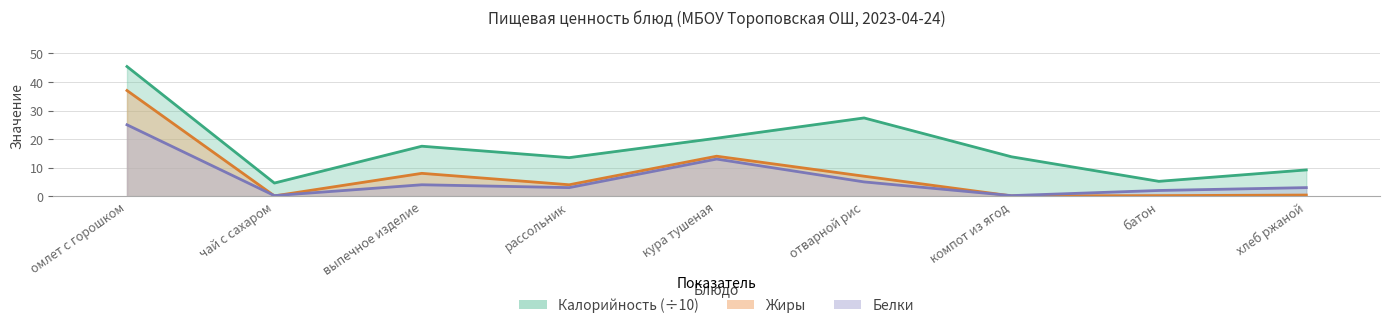

Reading left to right, transcribe all the data shown in this chart.

Калорийность: омлет с горошком=45.4	чай с сахаром=4.6	выпечное изделие=17.5	рассольник=13.5	кура тушеная=20.3	отварной рис=27.4	компот из ягод=13.8	батон=5.2	хлеб ржаной=9.2
Белки: омлет с горошком=25.0	чай с сахаром=0.2	выпечное изделие=4.0	рассольник=3.0	кура тушеная=13.0	отварной рис=5.0	компот из ягод=0.2	батон=2.0	хлеб ржаной=3.0
Жиры: омлет с горошком=37.0	чай с сахаром=0.1	выпечное изделие=8.0	рассольник=4.0	кура тушеная=14.0	отварной рис=7.0	компот из ягод=0.1	батон=0.2	хлеб ржаной=0.4